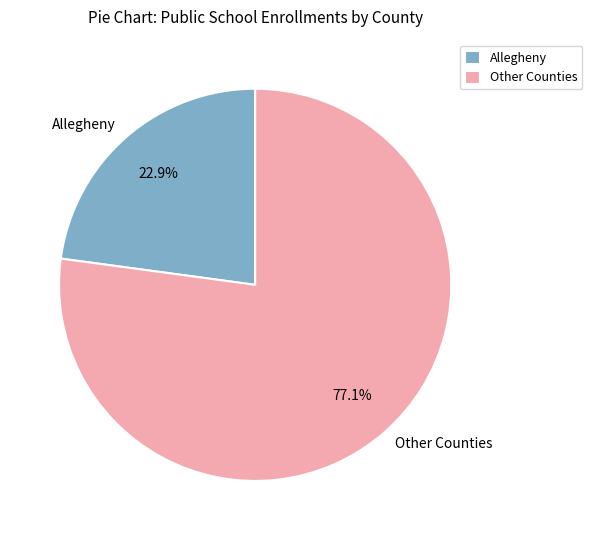

Rank the categories by value from lowest to highest.

Allegheny, Other Counties